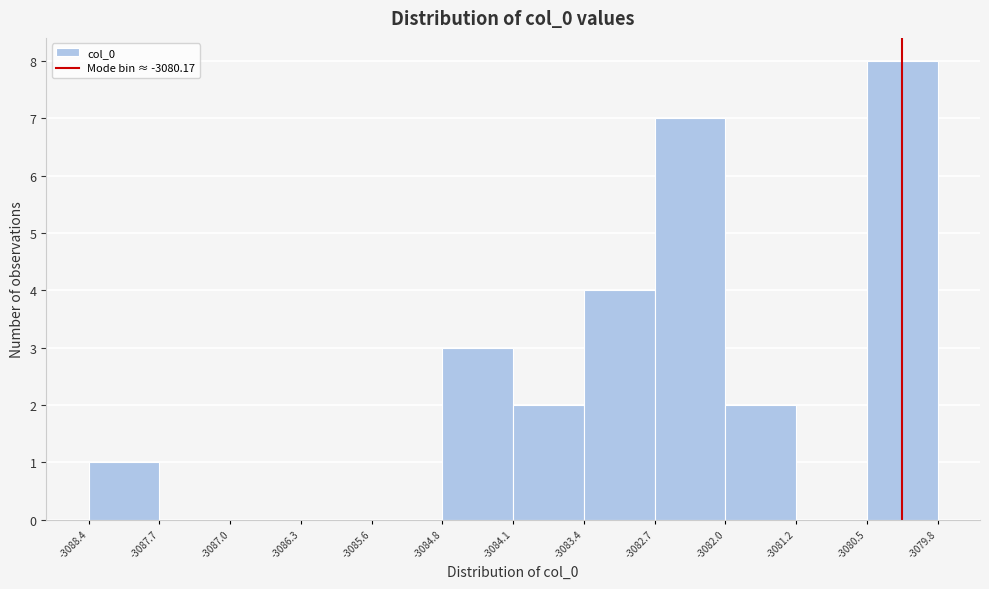

Reading left to right, list every bar in this chart as the range it spans on the x-axis followed by its height. The values are not printed on the chart, so give them approximately, as read against the axis.

-3088.4 to -3087.7: 1
-3087.7 to -3087.0: 0
-3087.0 to -3086.3: 0
-3086.3 to -3085.6: 0
-3085.6 to -3084.8: 0
-3084.8 to -3084.1: 3
-3084.1 to -3083.4: 2
-3083.4 to -3082.7: 4
-3082.7 to -3082.0: 7
-3082.0 to -3081.2: 2
-3081.2 to -3080.5: 0
-3080.5 to -3079.8: 8